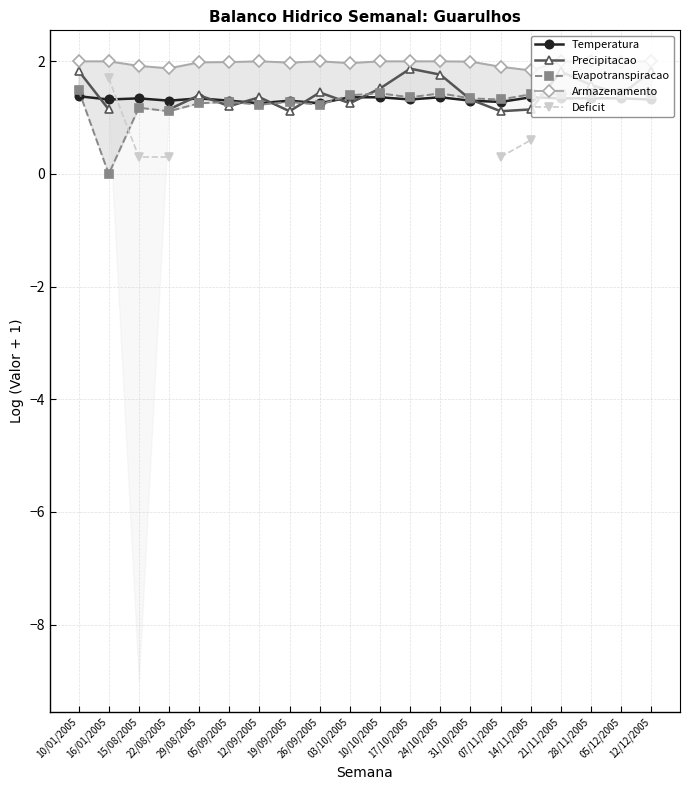

Is it true that Evapotranspiracao equals 0.6 at 07/11/2005?

False